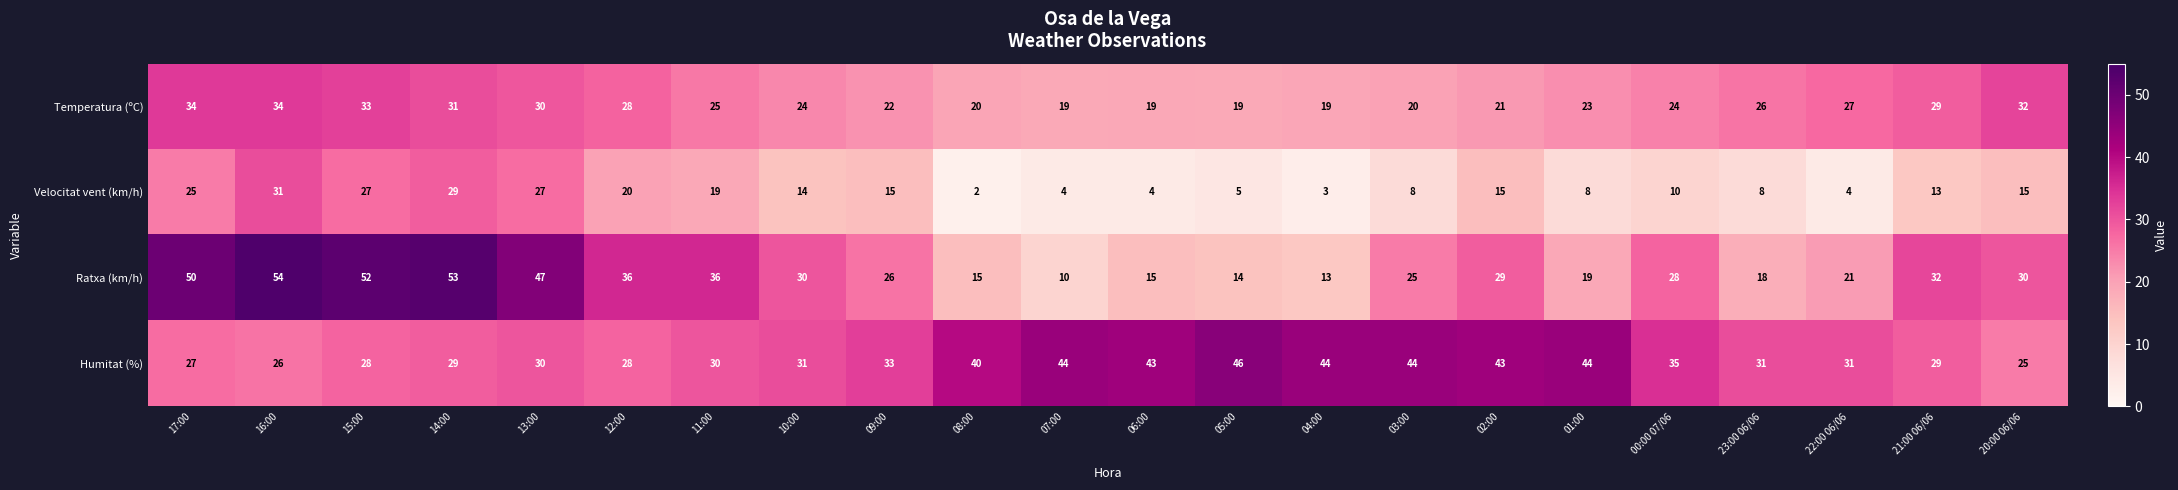

How many series are shown in this chart?

4